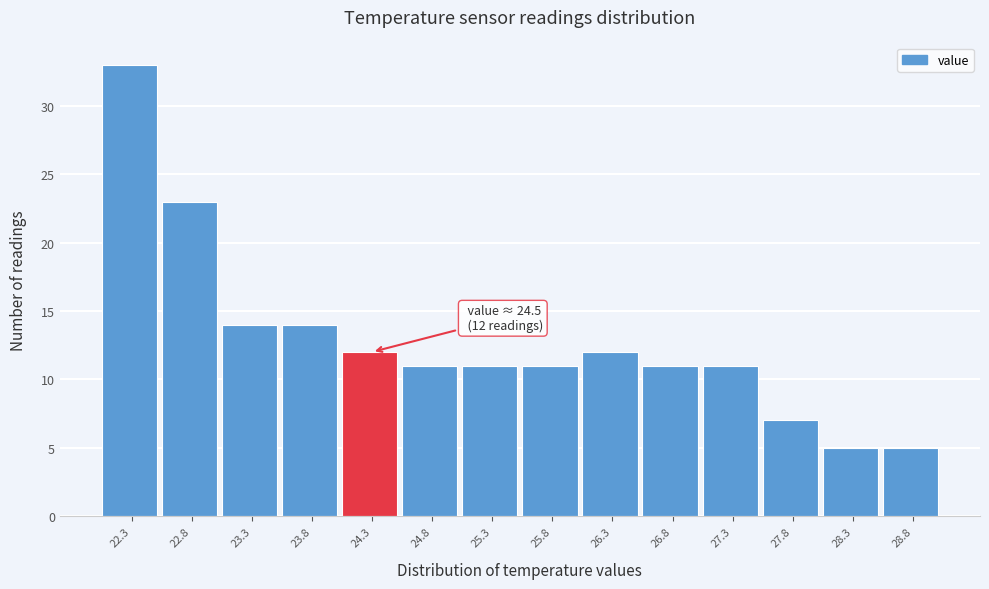

Which range on the x-axis has the tallest bar?

22.10 to 22.60